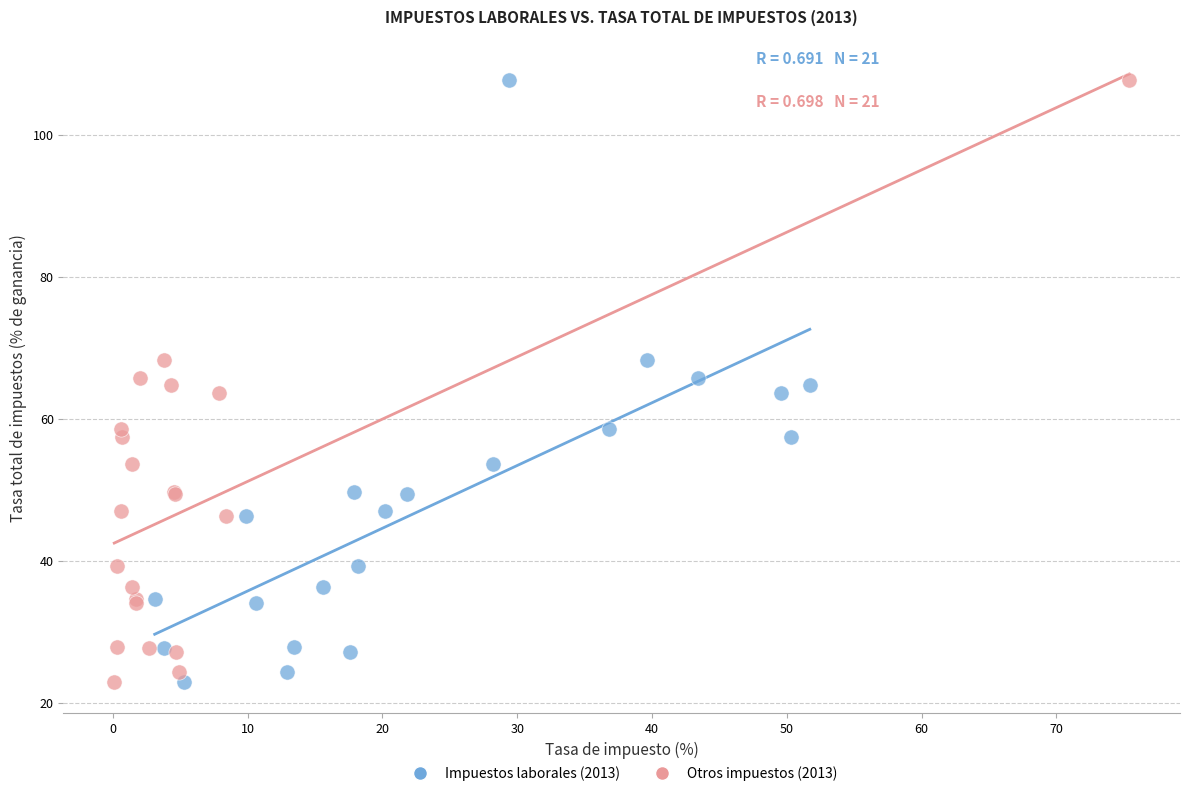

What are all the series names shown in the legend?

Impuestos laborales (2013), Otros impuestos (2013)